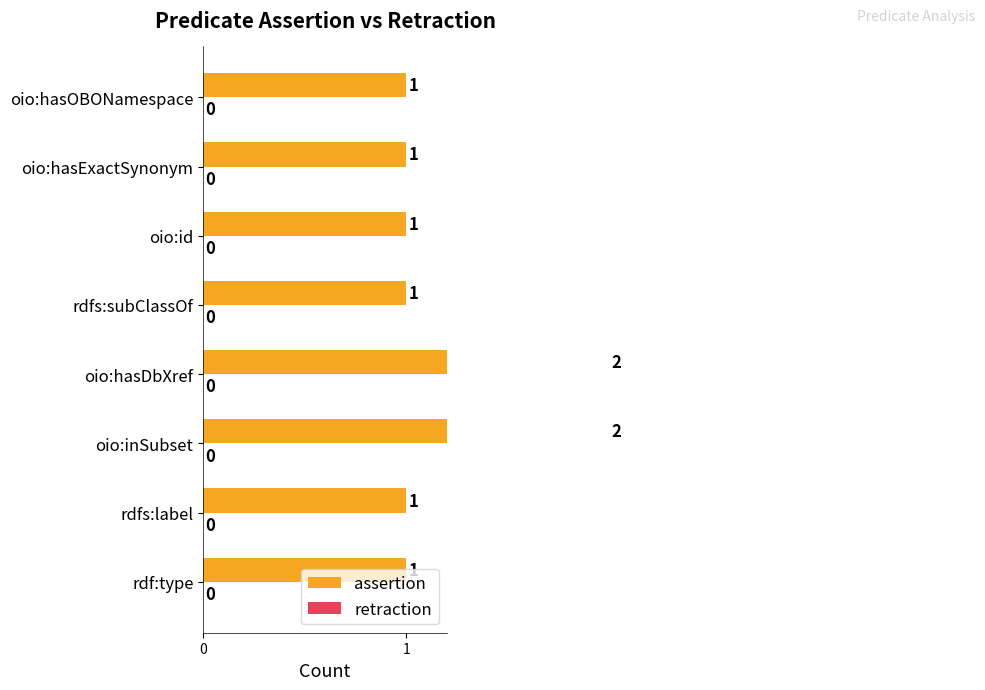

Which has a higher value, oio:hasExactSynonym or oio:hasDbXref?

oio:hasDbXref